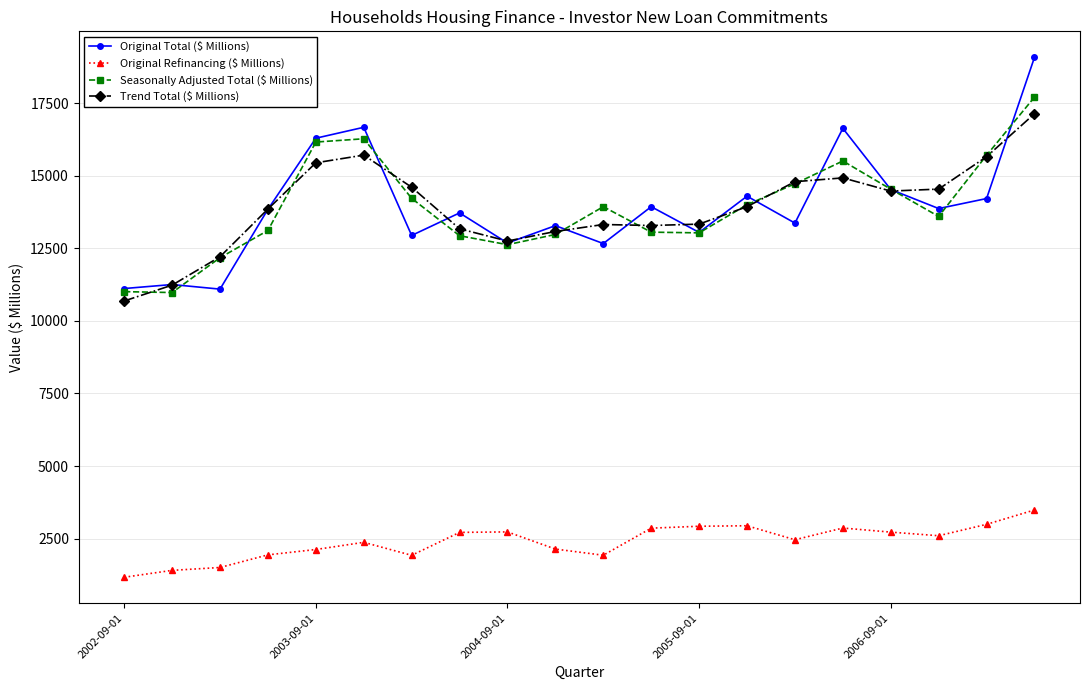

Count the number of categories in the chart.

20